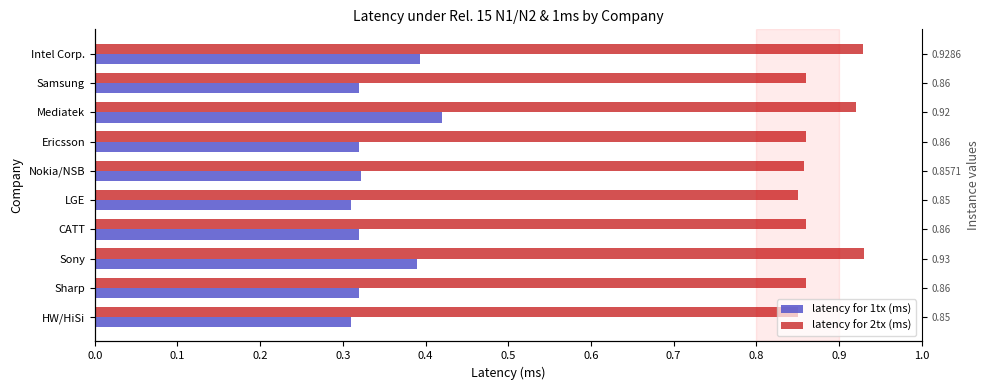

What is the value of the latency for 2tx (ms) bar at the 10th from the left?

0.9